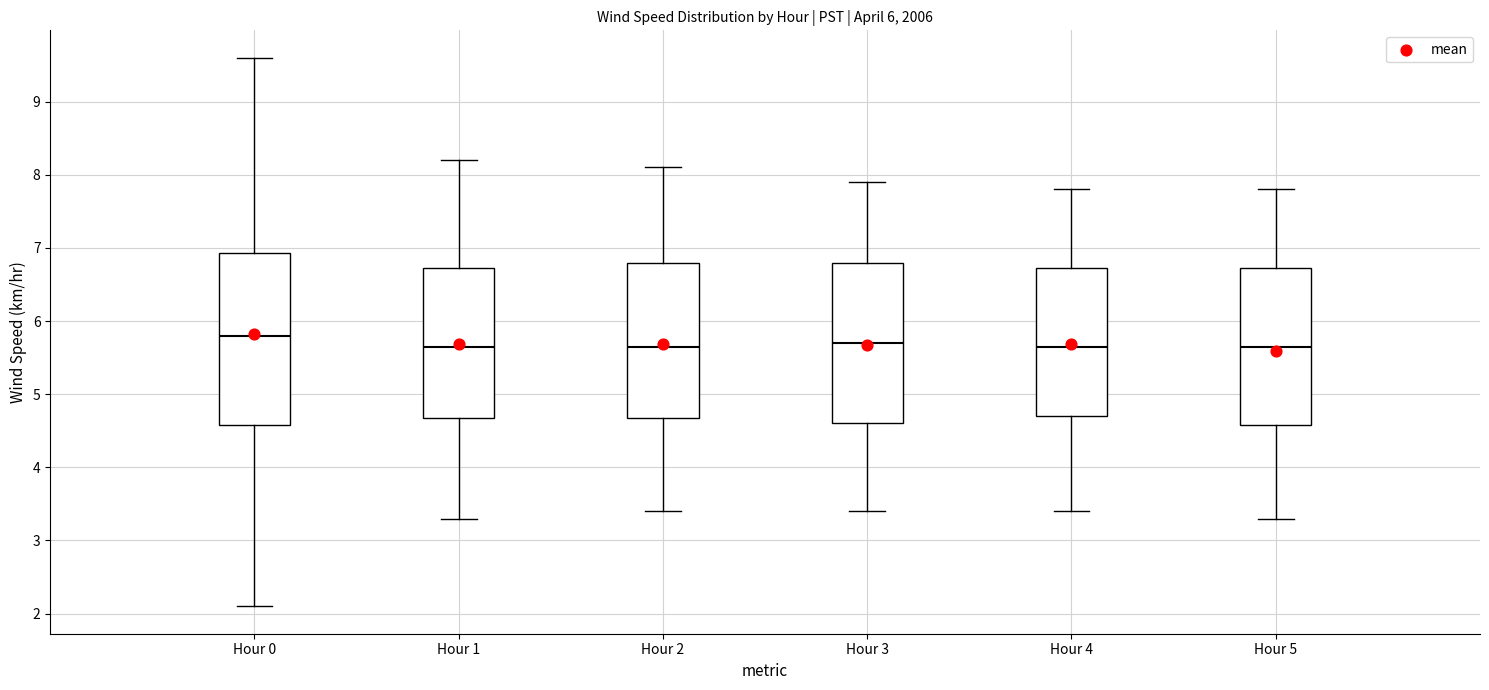

Comparing the boxes themselves (not the whiskers), which one is the tallest?

Hour 0